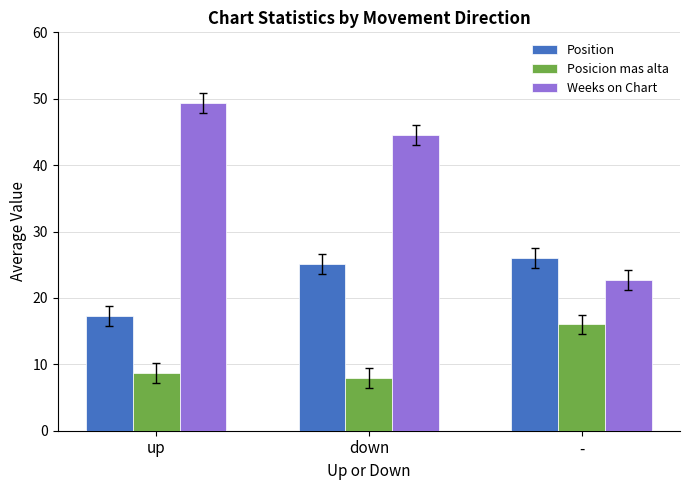

What is the difference between the maximum and minimum values in the Position series?

8.7